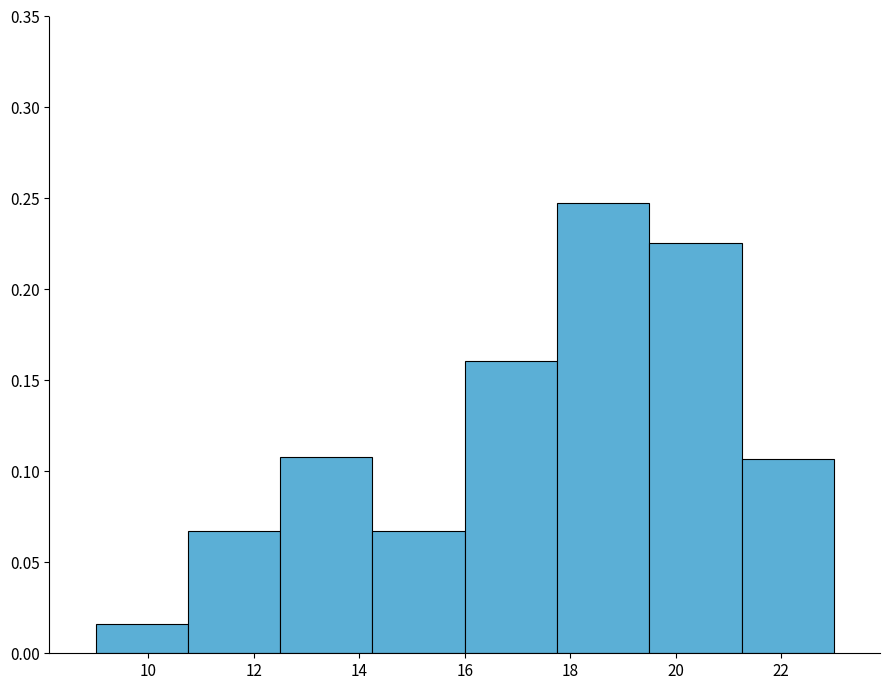

Reading left to right, list every bar in this chart as the range it spans on the x-axis followed by its height. Neither the bar edges nor the heights are printed on the chart, so give them approximately, as read against the axes.

9.00 to 10.75: 0.015
10.75 to 12.50: 0.065
12.50 to 14.25: 0.110
14.25 to 16.00: 0.065
16.00 to 17.75: 0.160
17.75 to 19.50: 0.250
19.50 to 21.25: 0.225
21.25 to 23.00: 0.105